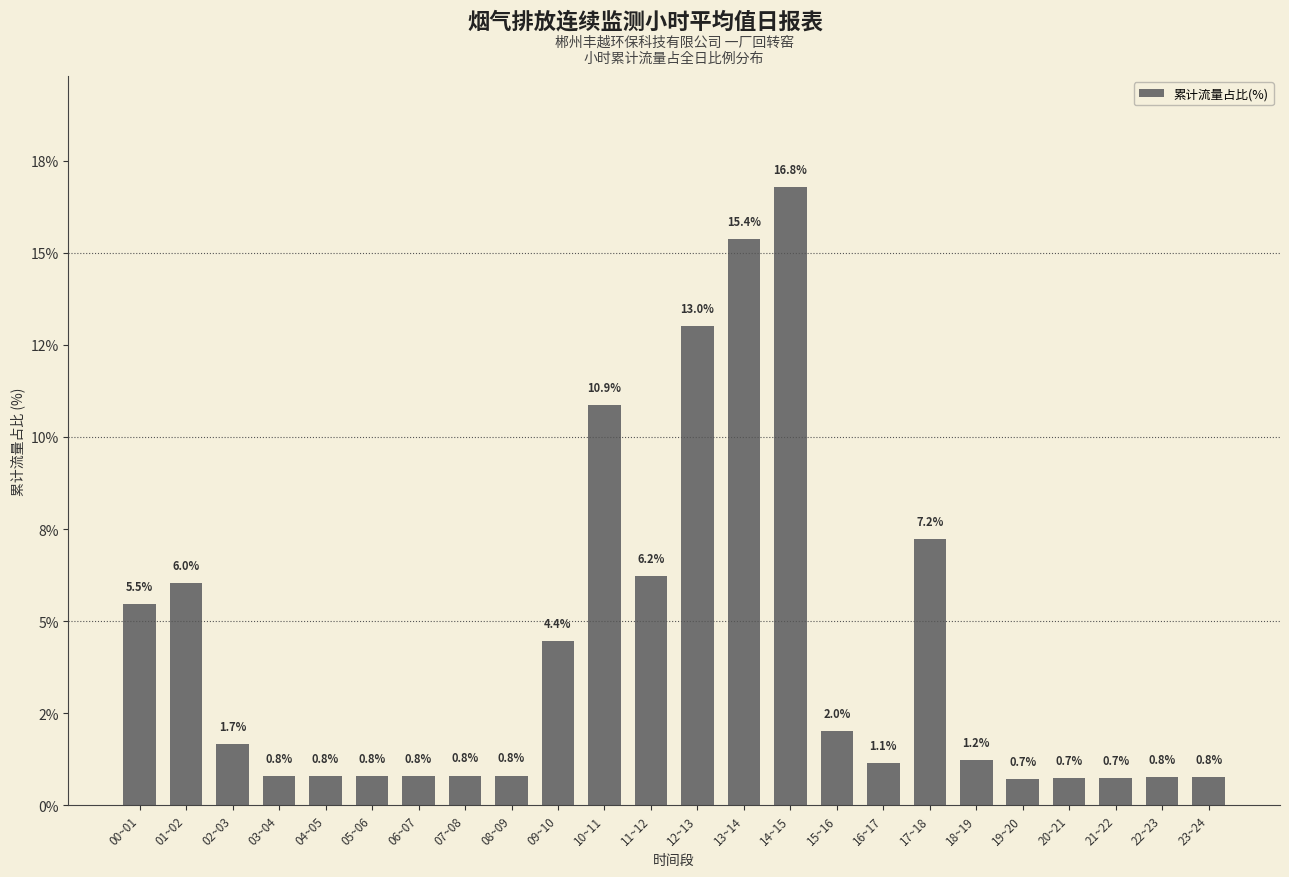

Are the bars grouped side by side (vs. stacked)?

No